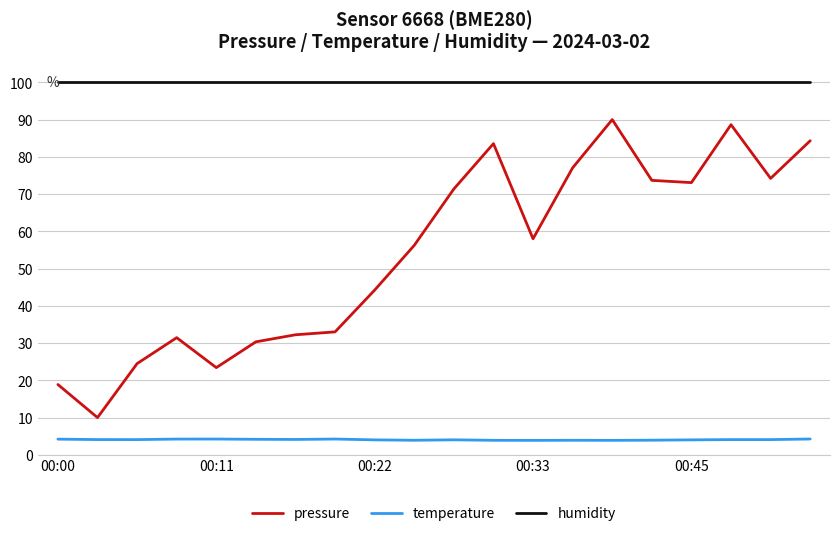

Which series has the largest total across all categories?

humidity